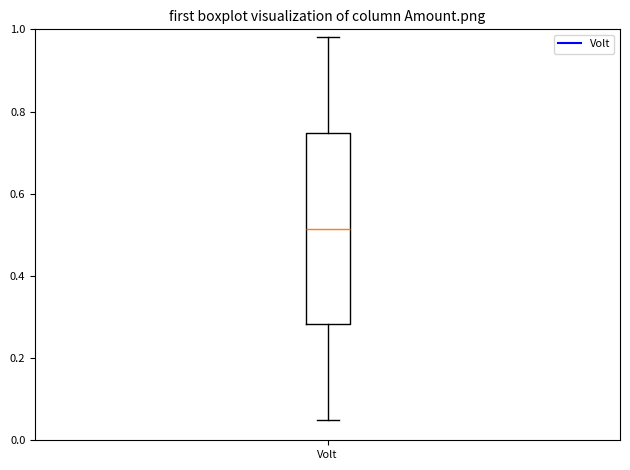

Where does the median line of the box for Volt sit on the y-axis? The values are not printed on the chart, so give them approximately, as read against the axis.

0.52